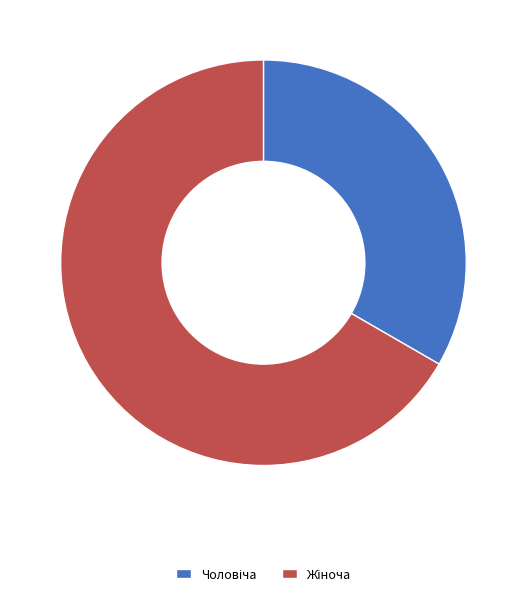

Is there a majority slice in this chart?

Yes